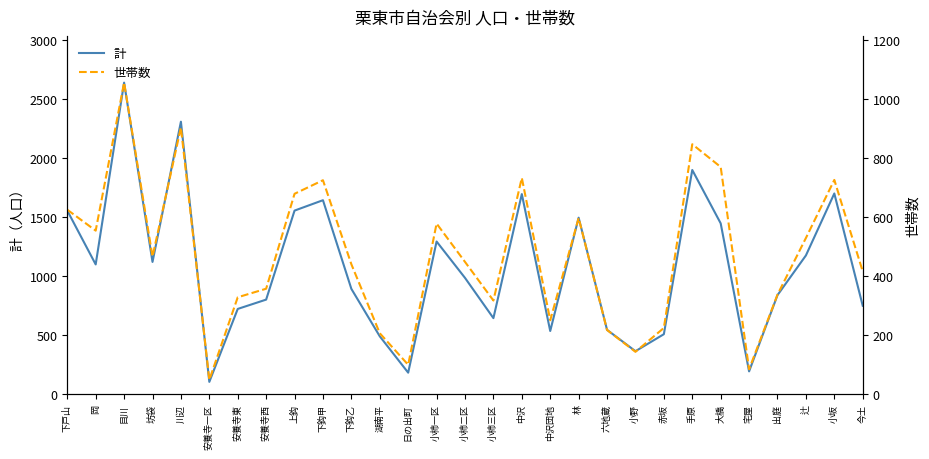

What is the maximum value for 世帯数?

1057